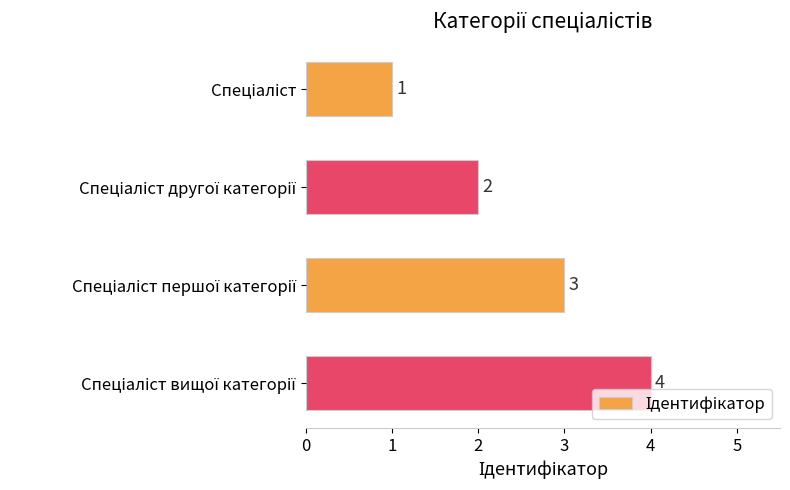

What is the value of the 2nd bar from the top?

2